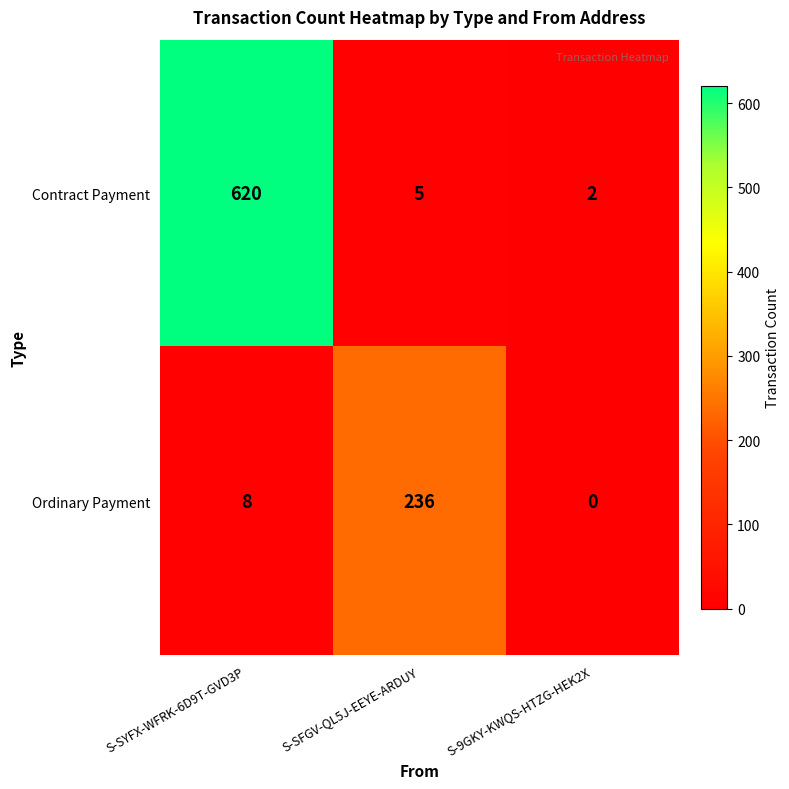

What is the sum of the Contract Payment values at S-SFGV-QL5J-EEYE-ARDUY and S-9GKY-KWQS-HTZG-HEK2X?

7